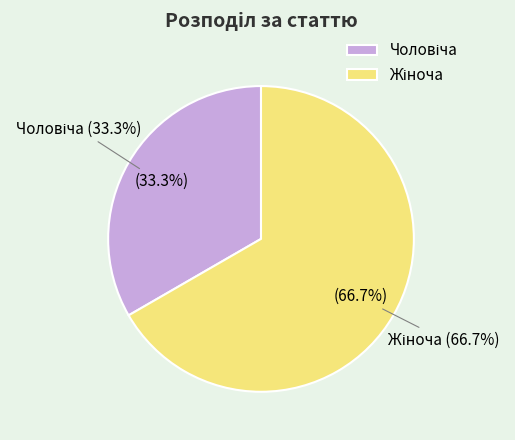

Which slice represents more than half of the pie?

Жіноча